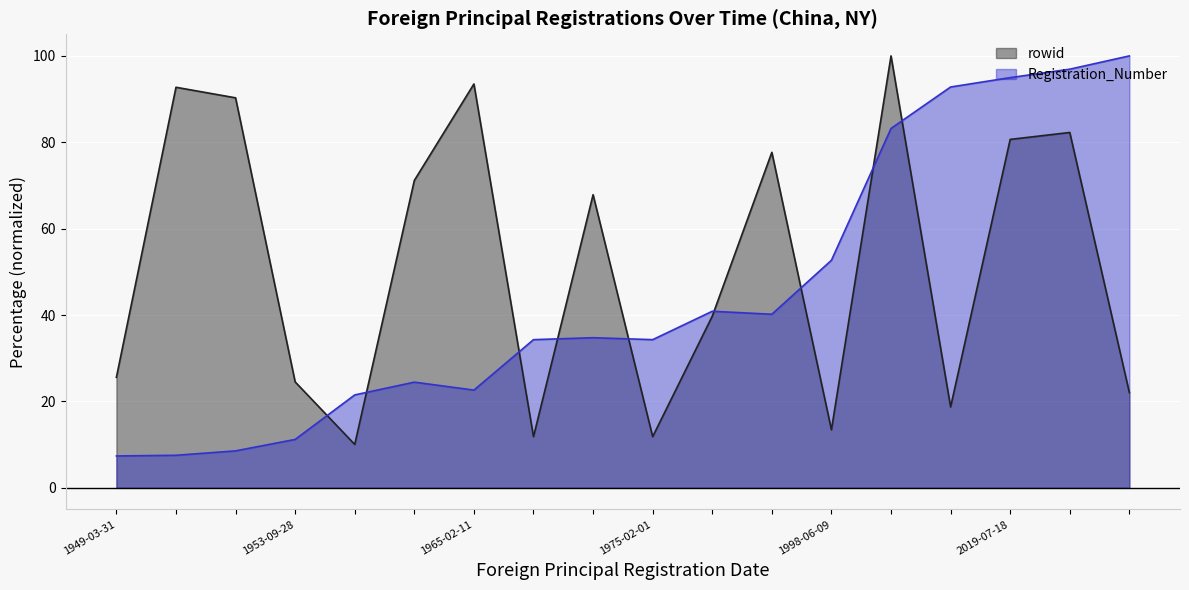

At which category does the chart reach its minimum across all series?

1949-03-31